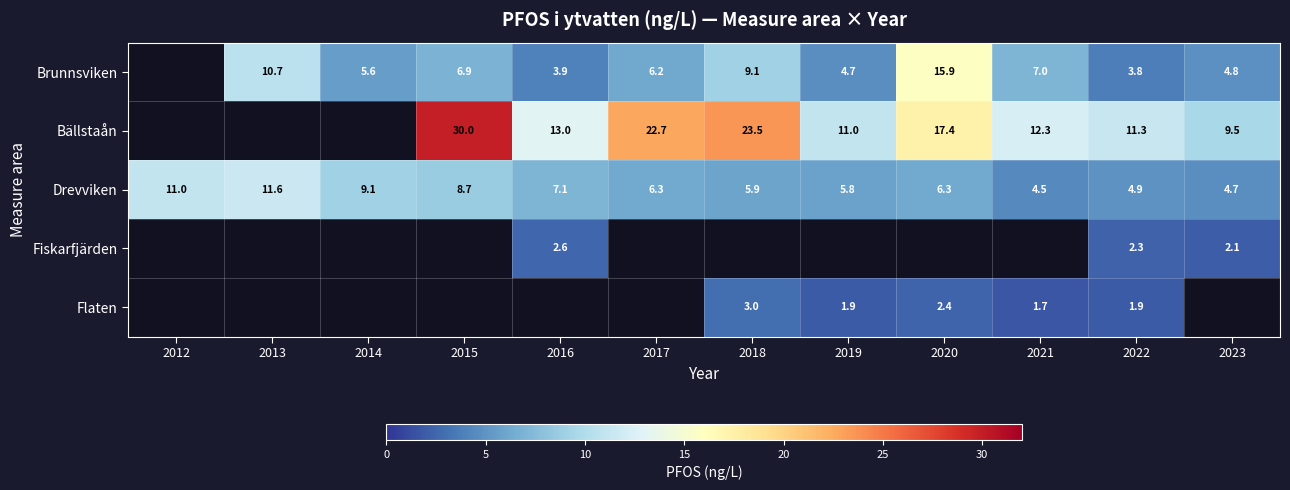

Count the number of categories in the chart.

12